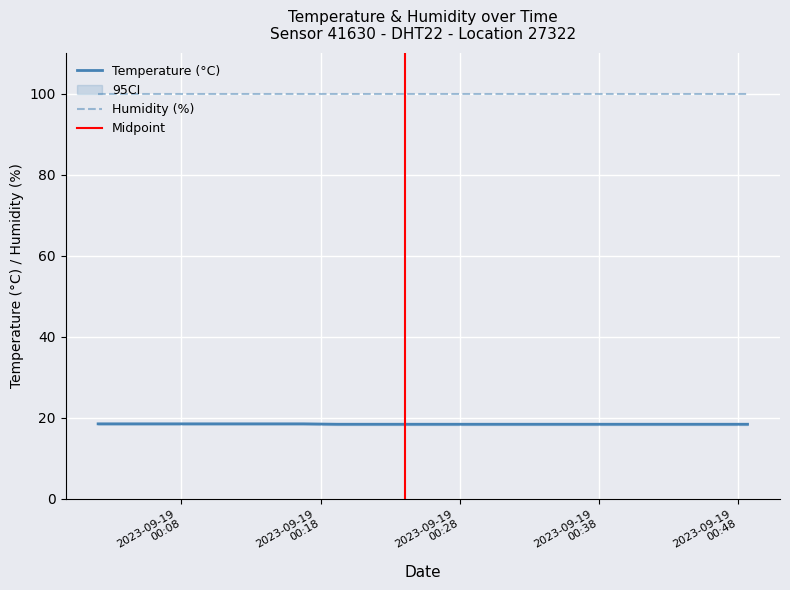

The value at 2023-09-19T00:38:51 is 29.7. True or false?

False